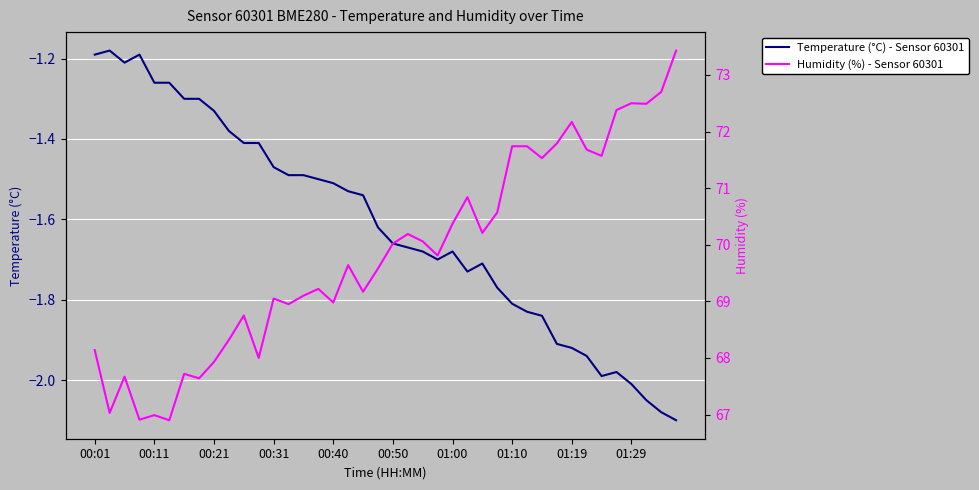

What is the lowest value of the Humidity (%) - Sensor 60301 series?

66.9